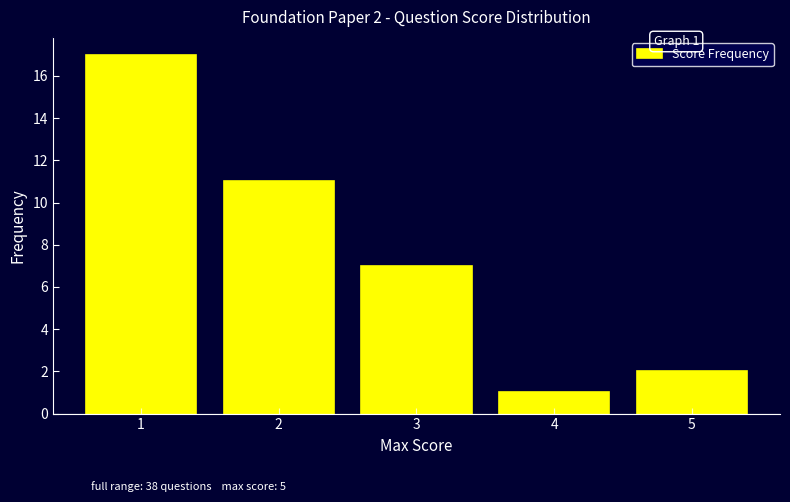

Over which range of the x-axis is the bar tallest?

0.5 to 1.5